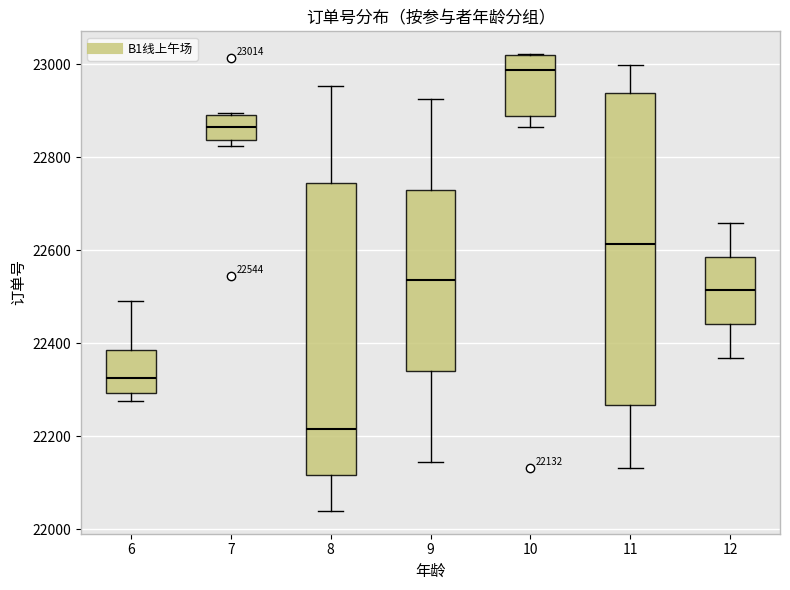

Which box has the lowest median line?

8